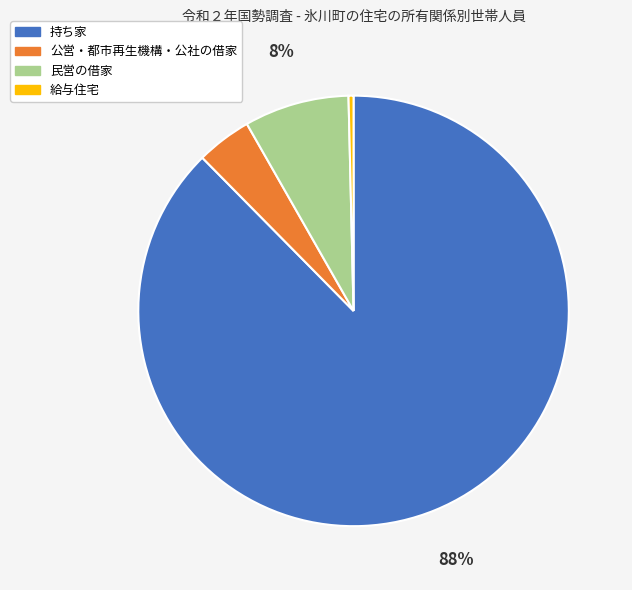

Which slice is the largest?

持ち家